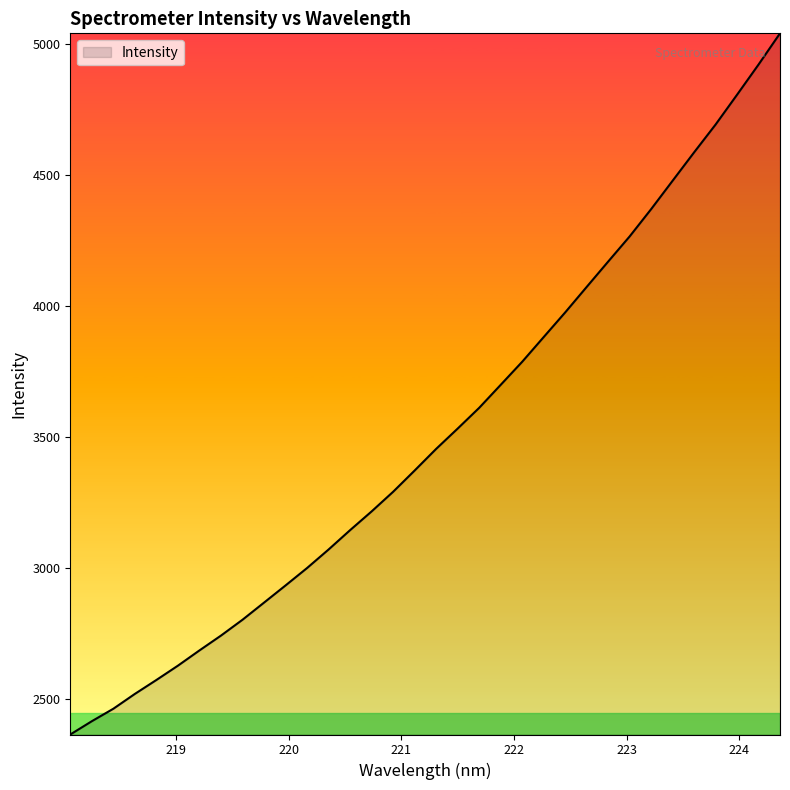

What is the minimum value shown in the chart?

2365.9